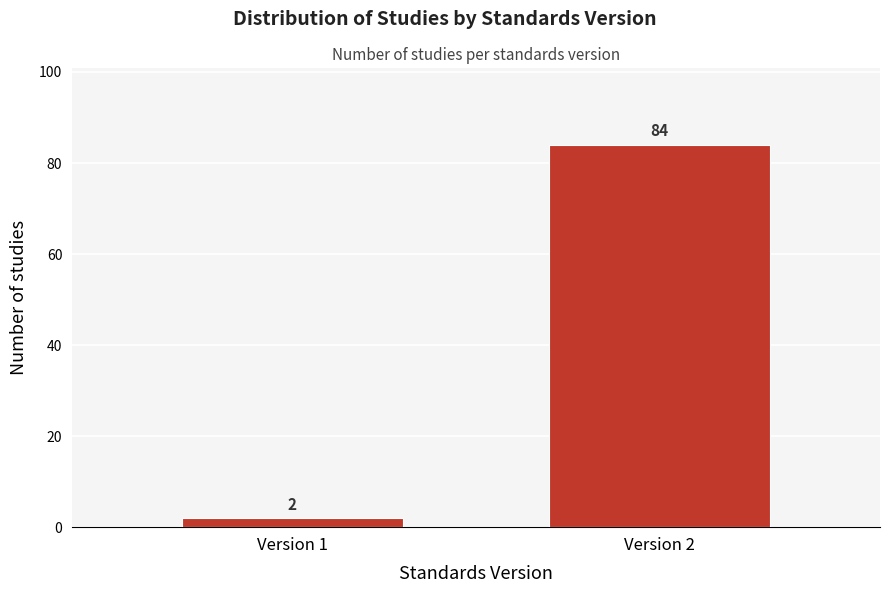

Reading right to left, what are all the values shown in this chart?

Version 2=84	Version 1=2